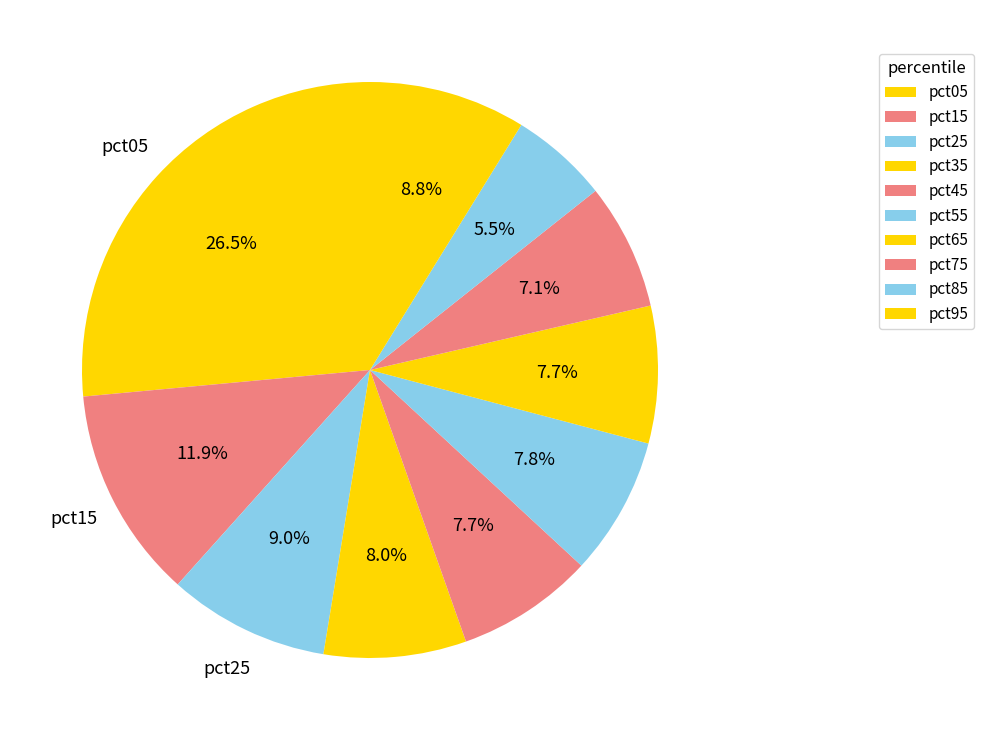

How many segments does this pie chart have?

10